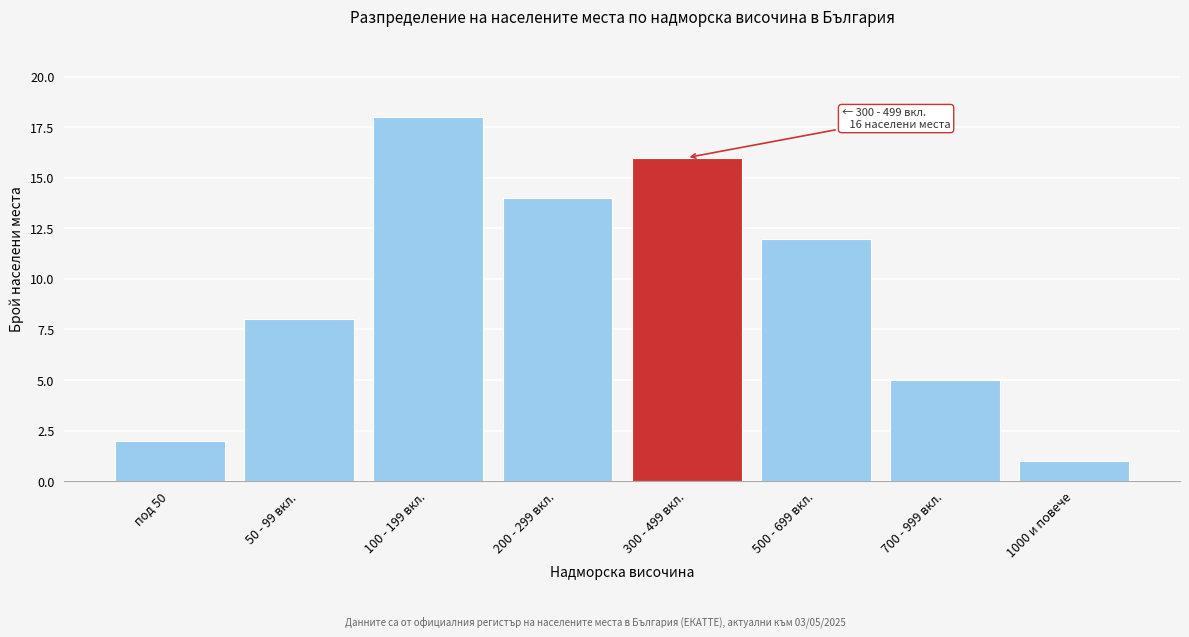

Reading left to right, extract all data points from this chart.

под 50=2	50 - 99 вкл.=8	100 - 199 вкл.=18	200 - 299 вкл.=14	300 - 499 вкл.=16	500 - 699 вкл.=12	700 - 999 вкл.=5	1000 и повече=1